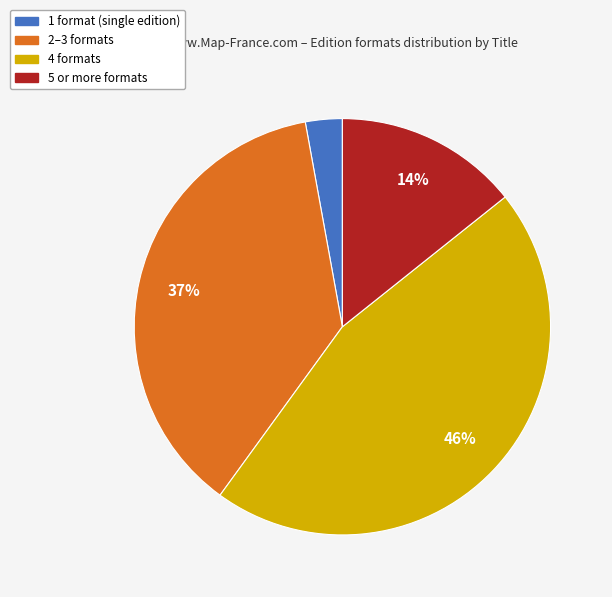

Is there a majority slice in this chart?

No